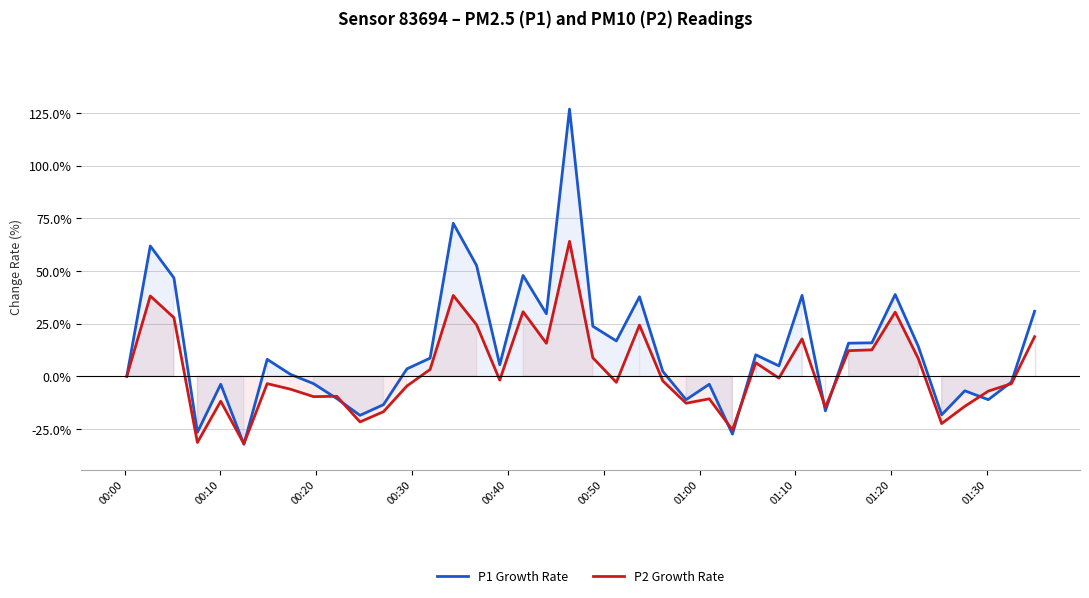

True or false: P1 Growth Rate has more than 1 interior local peaks.

True